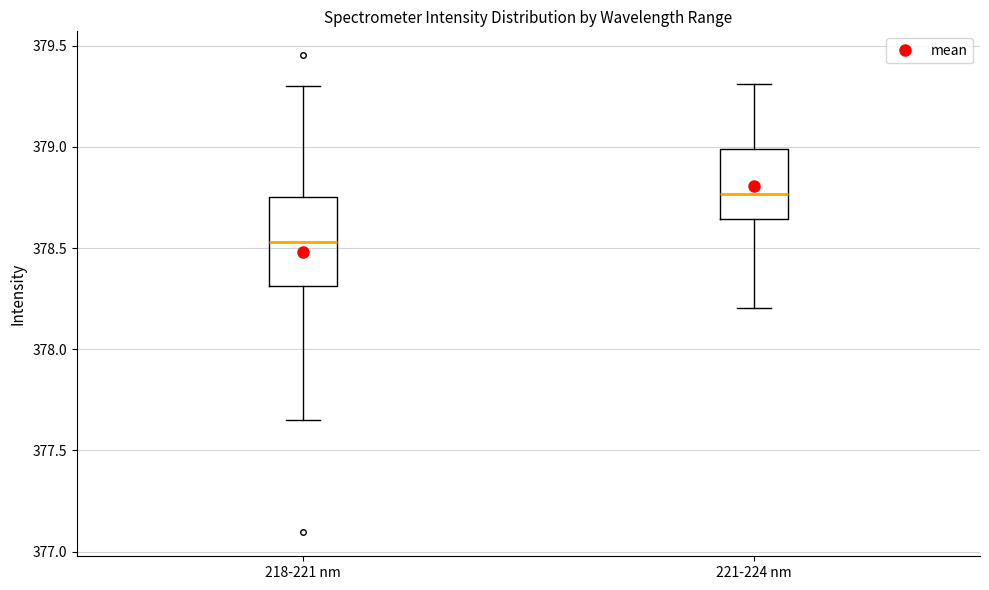

Which box is the tallest, from its lower edge to its upper edge?

218-221 nm